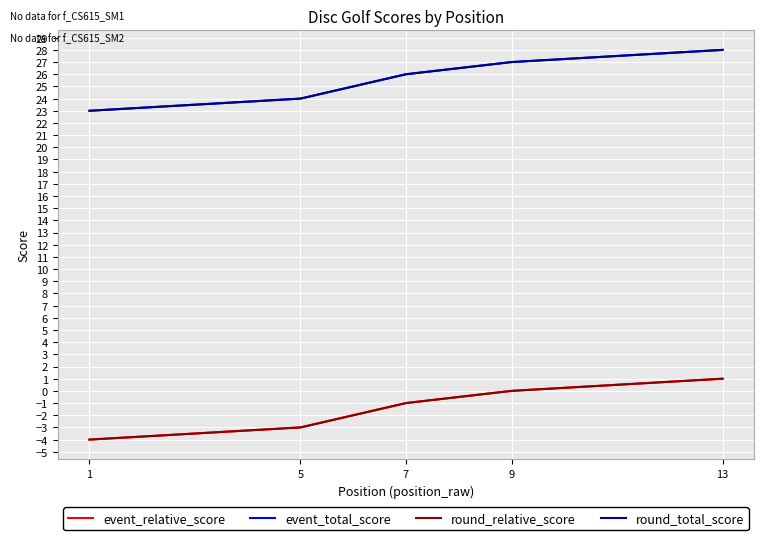

What are all the series names shown in the legend?

event_relative_score, event_total_score, round_relative_score, round_total_score